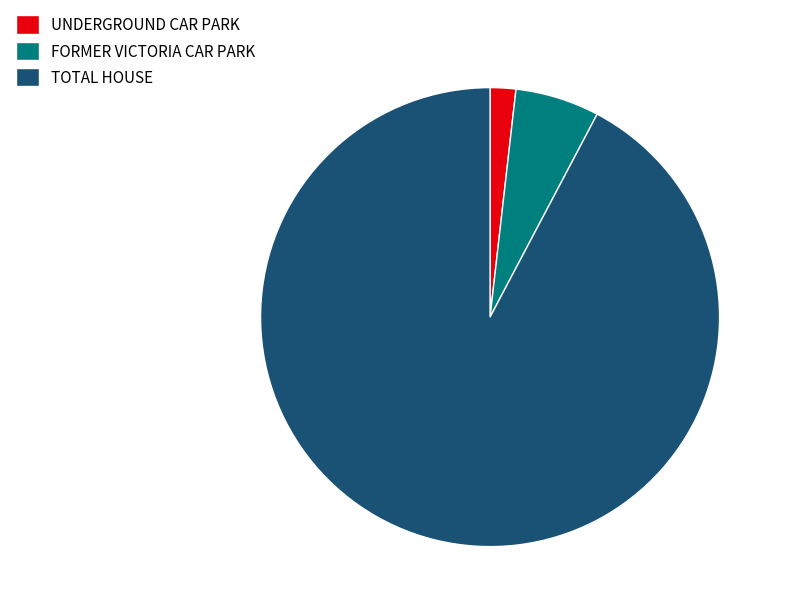

Count the number of slices in the pie.

3